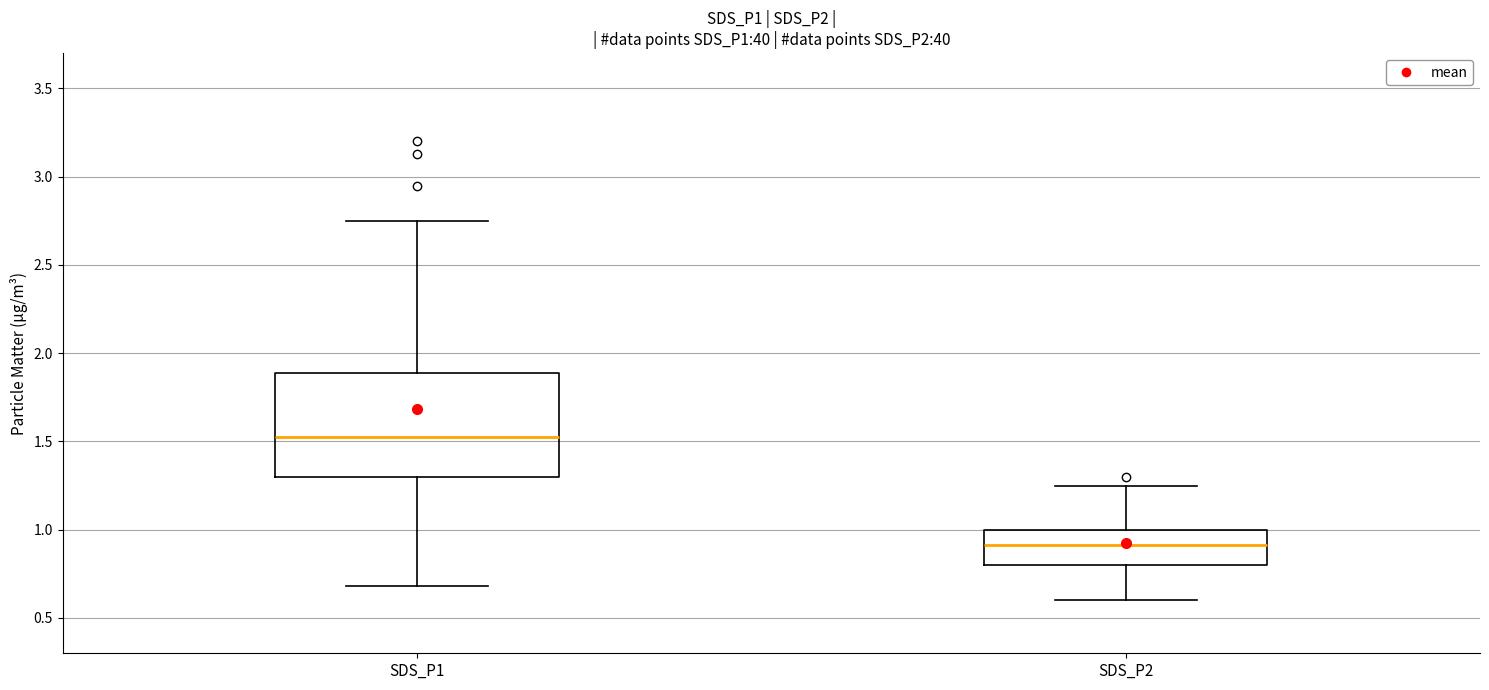

Reading left to right, read every box against the y-axis: the position of its median line, the range the box covers, and the ends of its whiskers. The values are not printed on the chart, so give them approximately, as read against the axis.

SDS_P1: median 1.55, box 1.30 to 1.90, whiskers 0.70 to 2.75
SDS_P2: median 0.90, box 0.80 to 1.00, whiskers 0.60 to 1.25